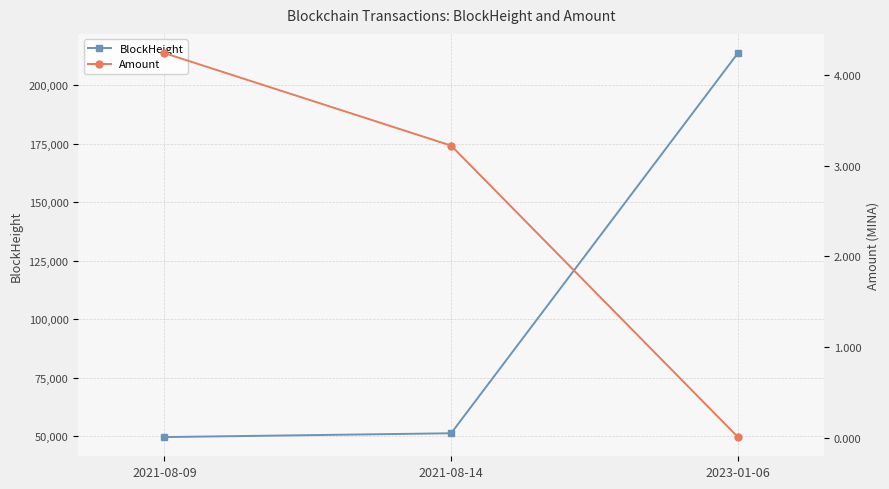

Rank the series by their average value, from highest to lowest.

BlockHeight, Amount